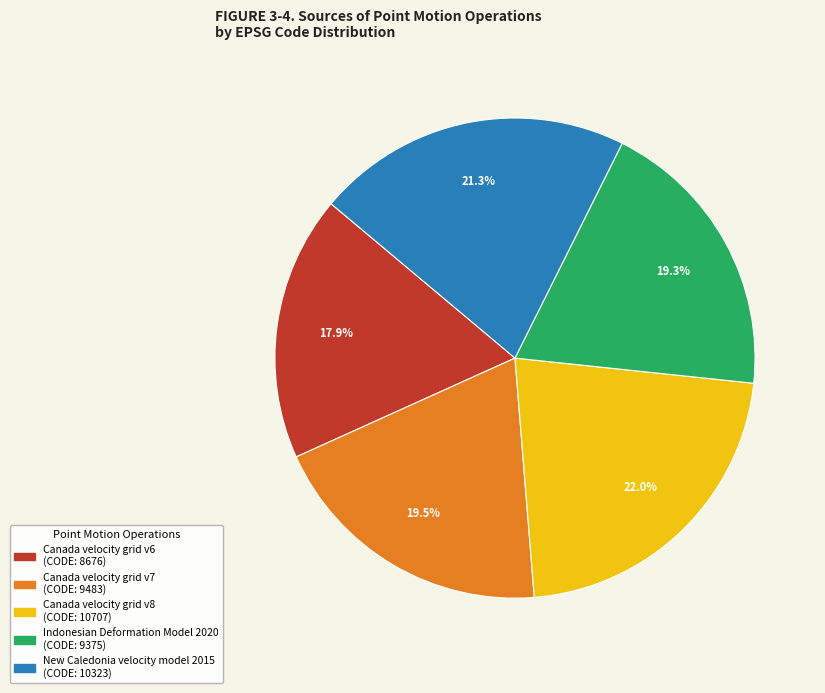

Do New Caledonia velocity model 2015 and Canada velocity grid v6 together represent more than half of the pie?

No